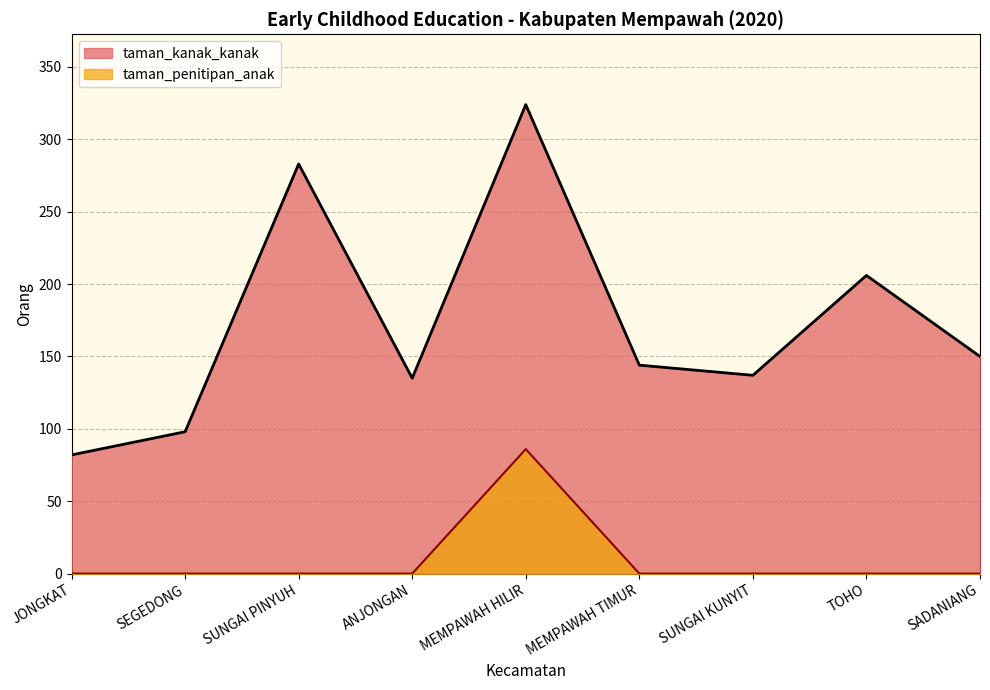

What is the maximum value for taman_kanak_kanak?

324